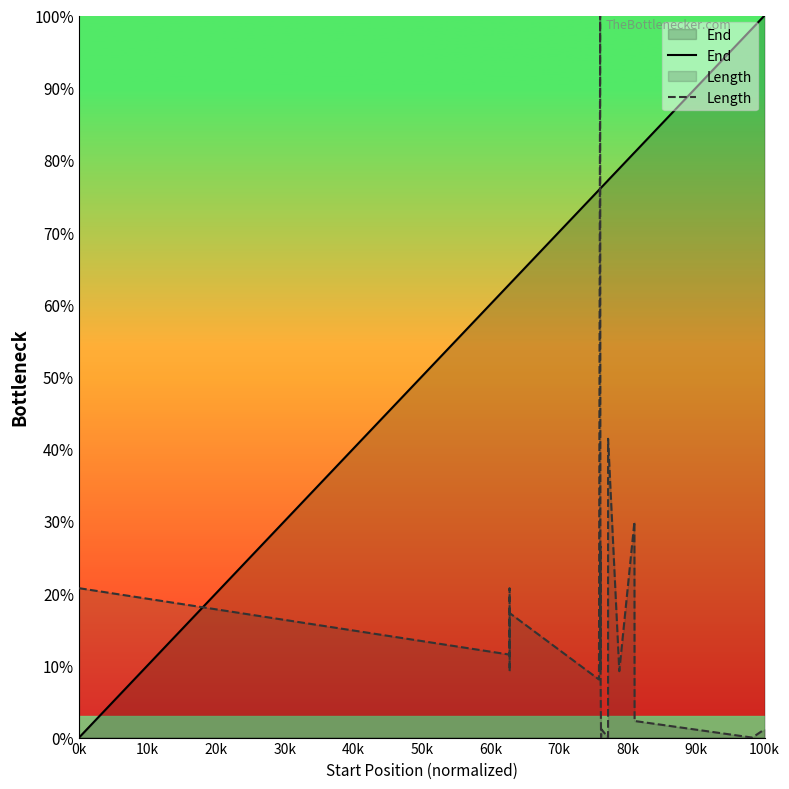

How many lines are shown in the chart?

2